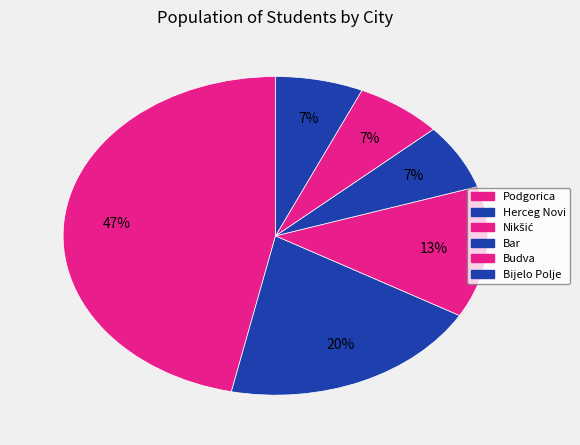

Count the number of slices in the pie.

6